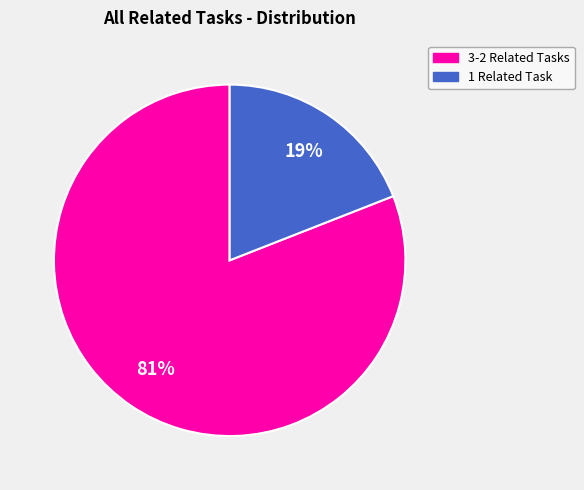

To the nearest percent, what is the average slice percentage?

50%